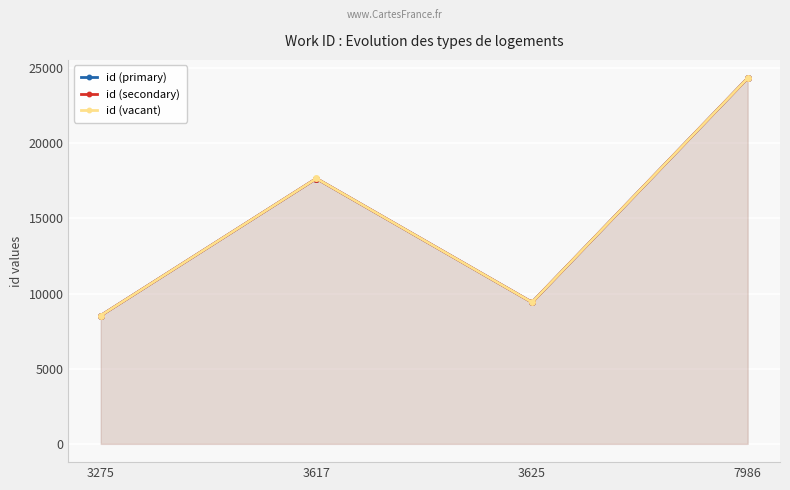

How many distinct data groups are displayed?

3